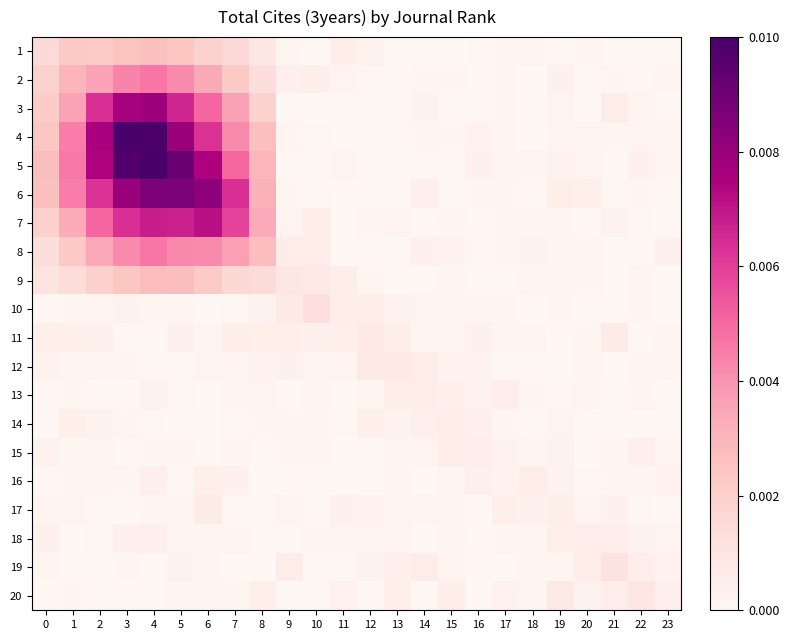

Which category has the lowest value across all series?

16